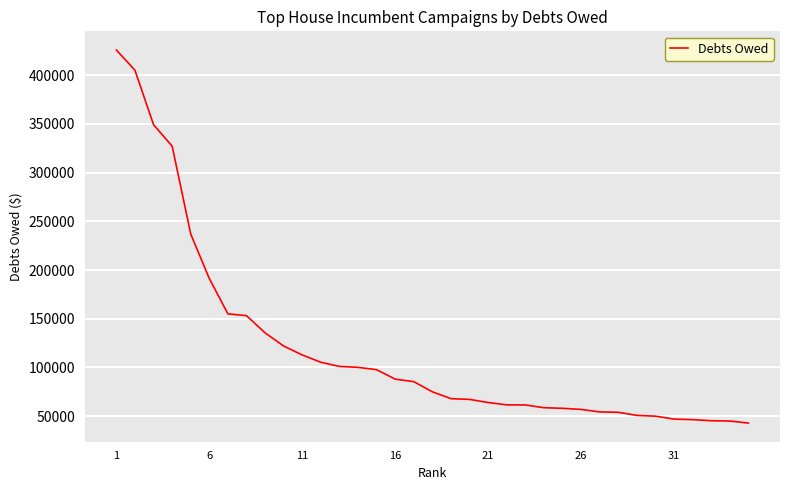

What is the difference between the maximum and minimum values?

382997